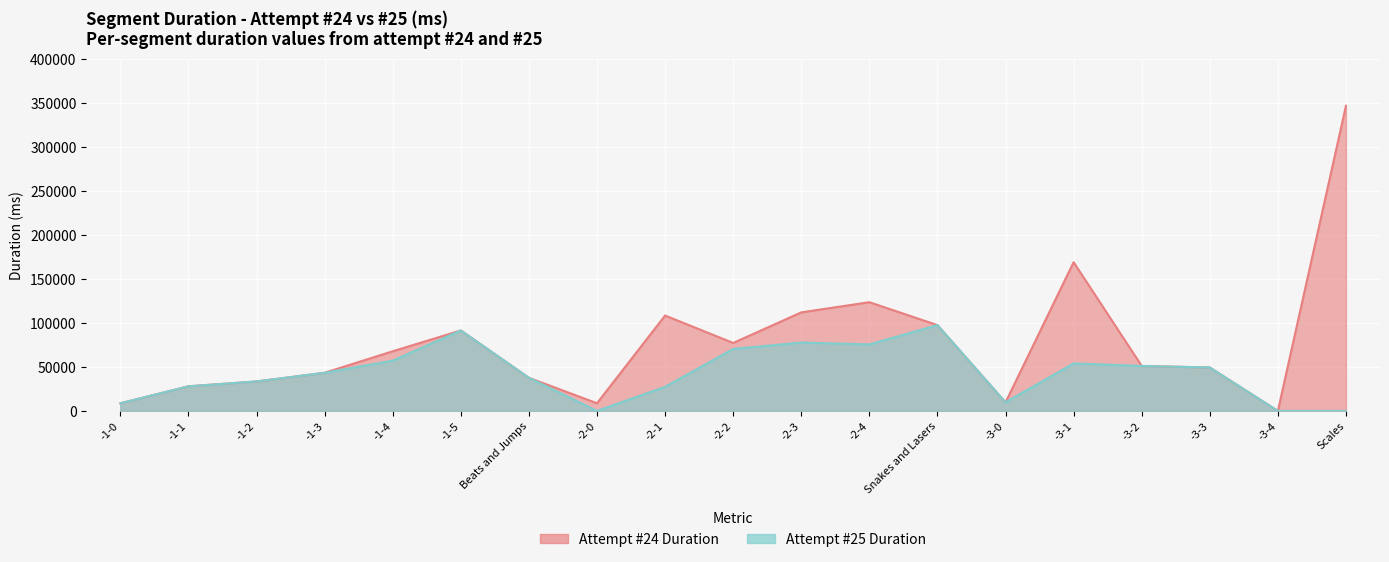

How many lines are shown in the chart?

2